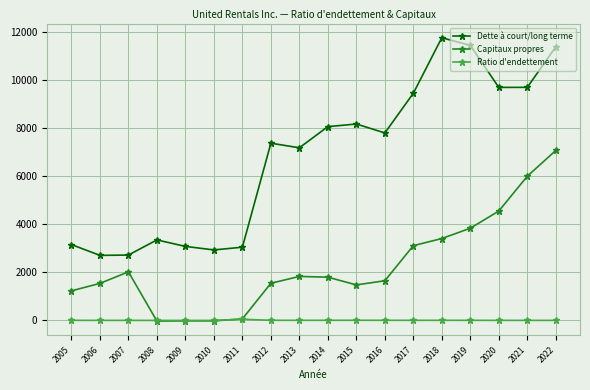

At which label does Capitaux propres first exceed 1796?

2007